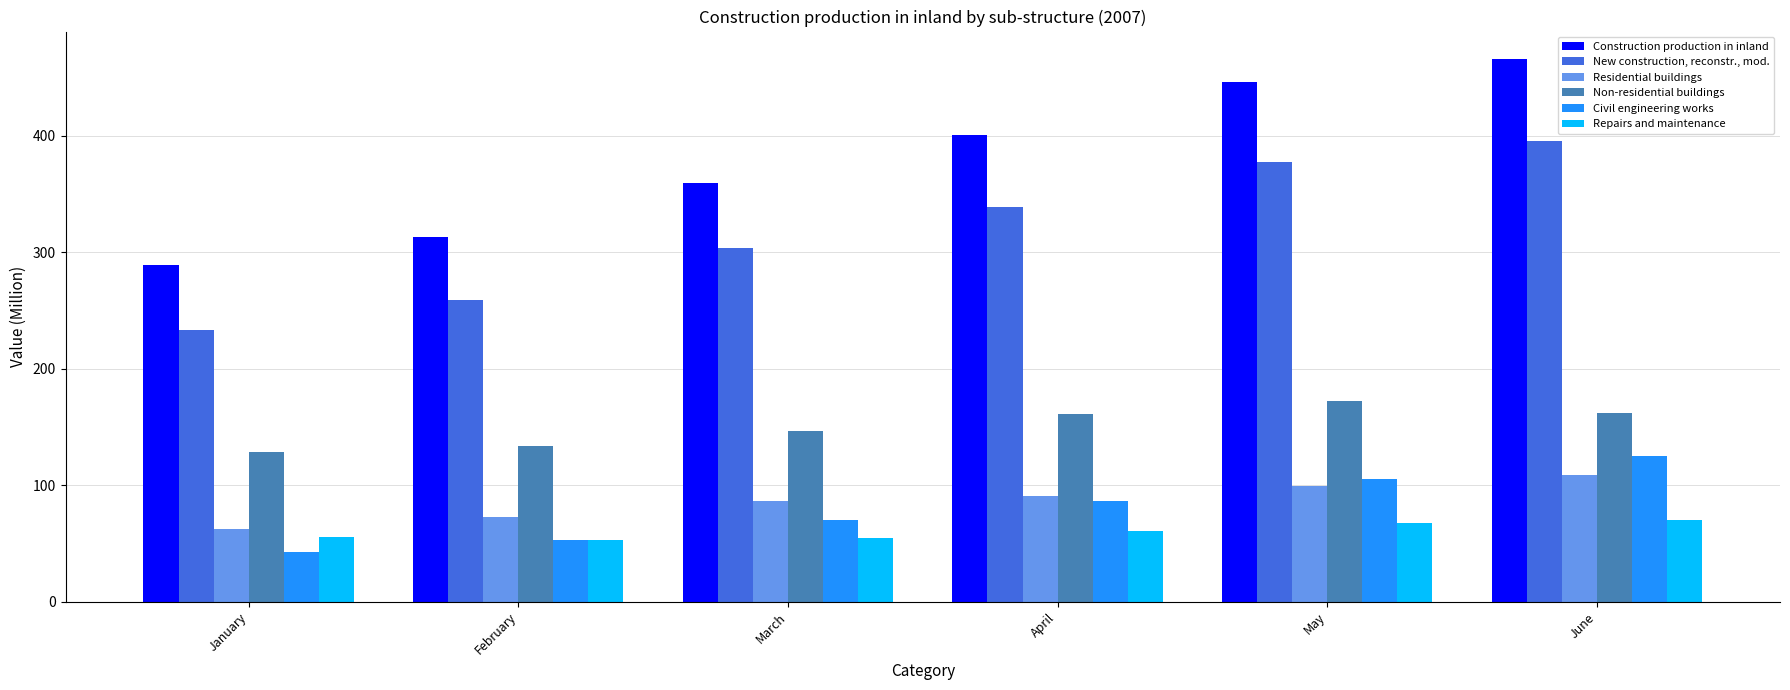

How many categories are shown in the chart?

6